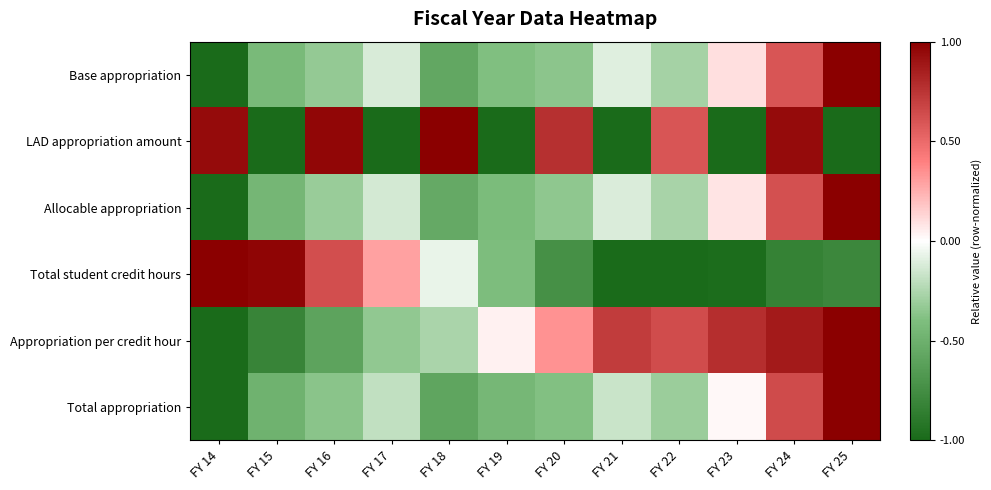

Reading left to right, list all the values displayed in this chart.

Base appropriation: FY 14=-1.0	FY 15=-0.4	FY 16=-0.3	FY 17=-0.1	FY 18=-0.6	FY 19=-0.4	FY 20=-0.4	FY 21=-0.1	FY 22=-0.3	FY 23=0.1	FY 24=0.6	FY 25=1.0
LAD appropriation amount: FY 14=0.9	FY 15=-1.0	FY 16=1.0	FY 17=-1.0	FY 18=1.0	FY 19=-1.0	FY 20=0.8	FY 21=-1.0	FY 22=0.6	FY 23=-1.0	FY 24=0.9	FY 25=-1.0
Allocable appropriation: FY 14=-1.0	FY 15=-0.5	FY 16=-0.3	FY 17=-0.1	FY 18=-0.6	FY 19=-0.4	FY 20=-0.3	FY 21=-0.1	FY 22=-0.3	FY 23=0.1	FY 24=0.6	FY 25=1.0
Total student credit hours: FY 14=1.0	FY 15=1.0	FY 16=0.6	FY 17=0.3	FY 18=-0.1	FY 19=-0.4	FY 20=-0.7	FY 21=-1.0	FY 22=-1.0	FY 23=-1.0	FY 24=-0.8	FY 25=-0.8
Appropriation per credit hour: FY 14=-1.0	FY 15=-0.8	FY 16=-0.6	FY 17=-0.3	FY 18=-0.3	FY 19=0.0	FY 20=0.3	FY 21=0.7	FY 22=0.6	FY 23=0.8	FY 24=0.9	FY 25=1.0
Total appropriation: FY 14=-1.0	FY 15=-0.5	FY 16=-0.4	FY 17=-0.2	FY 18=-0.6	FY 19=-0.5	FY 20=-0.4	FY 21=-0.2	FY 22=-0.3	FY 23=0.0	FY 24=0.6	FY 25=1.0